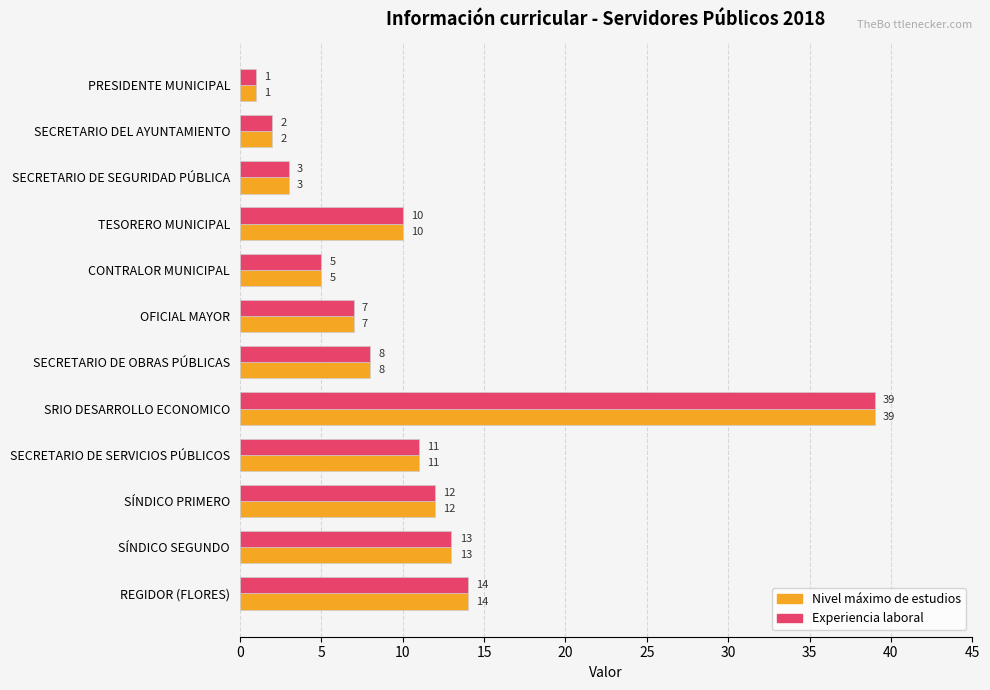

At which category is the sum across all series the highest?

SRIO DESARROLLO ECONOMICO